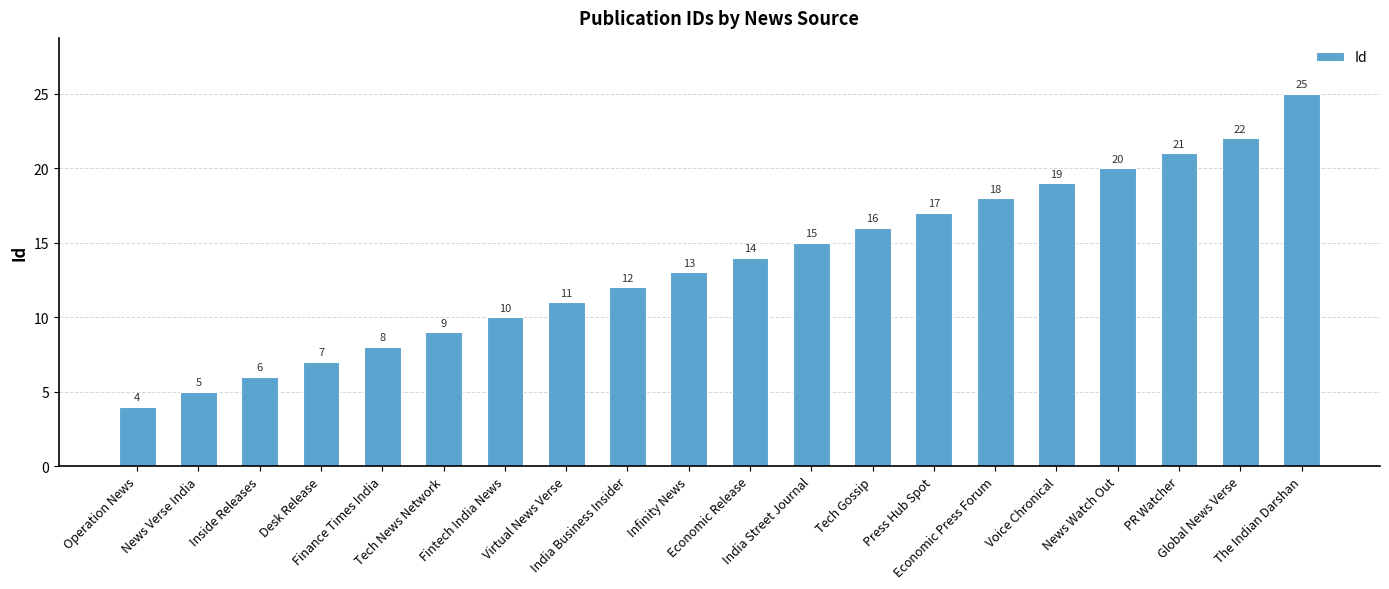

Does the chart contain any negative values?

No